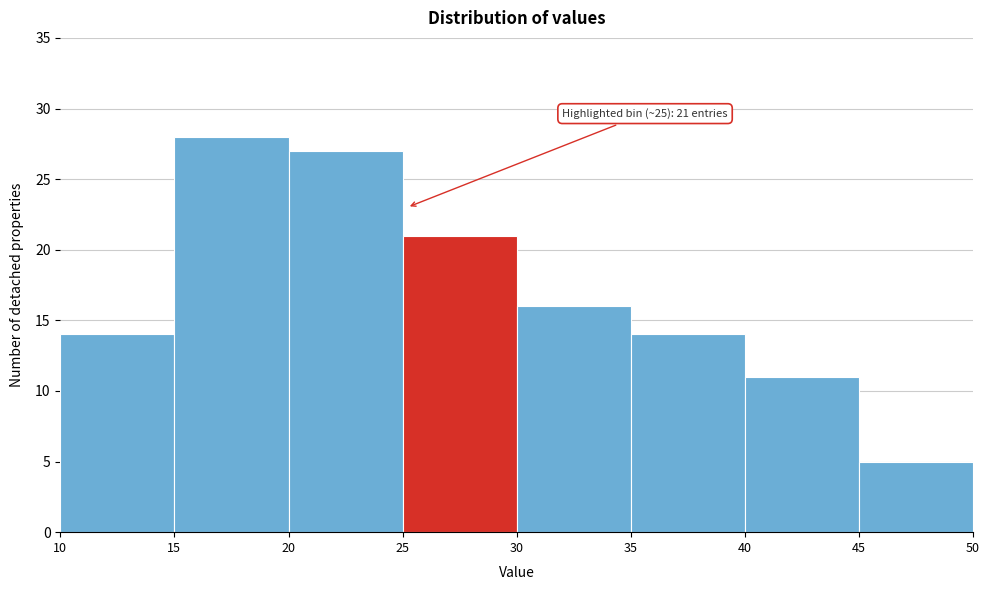

Which range on the x-axis has the tallest bar?

15 to 20